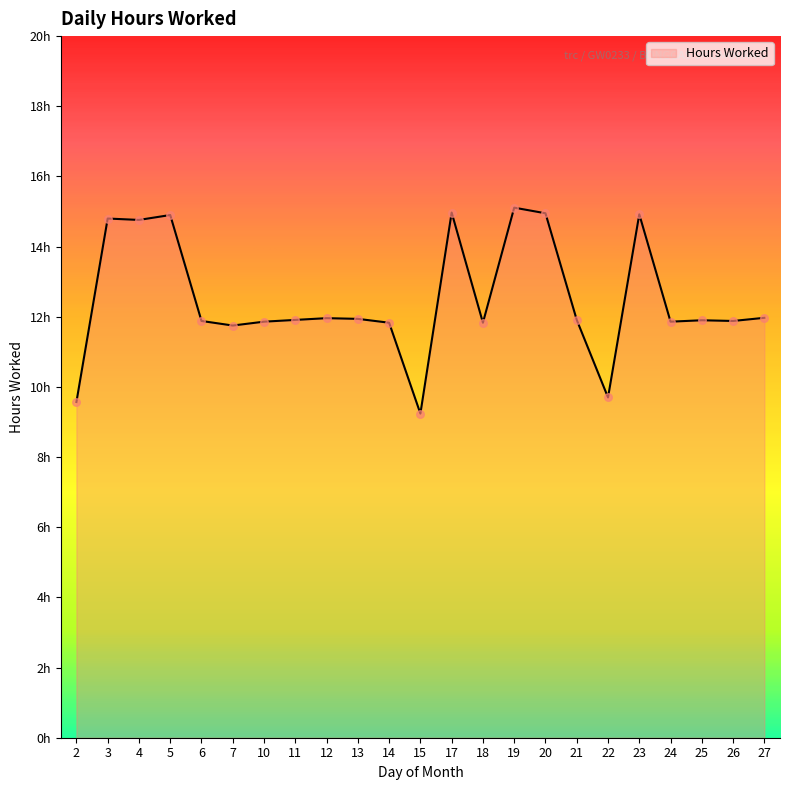

Approximately how many times larger is the value at 22 compared to 25?

0.8